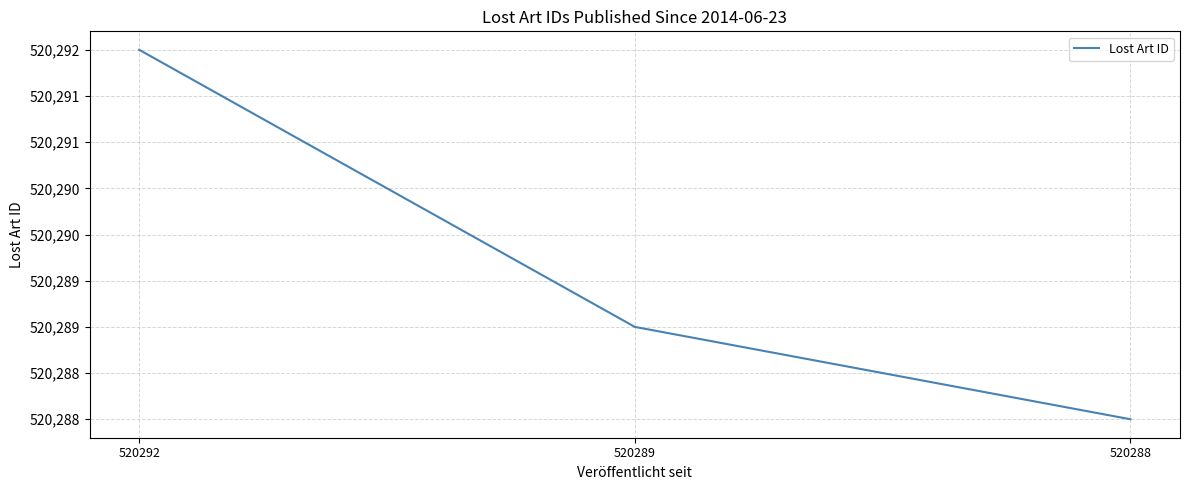

Where is the data nearest to the value 520290?

520289